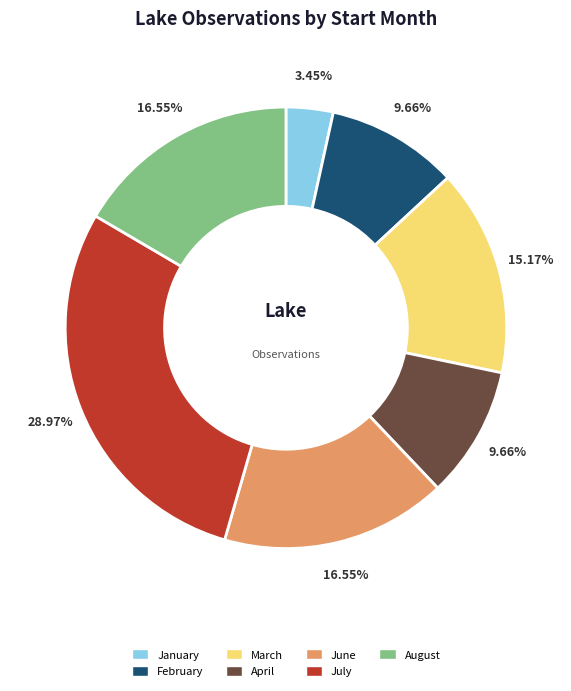

Is there any slice that represents more than half of the pie?

No